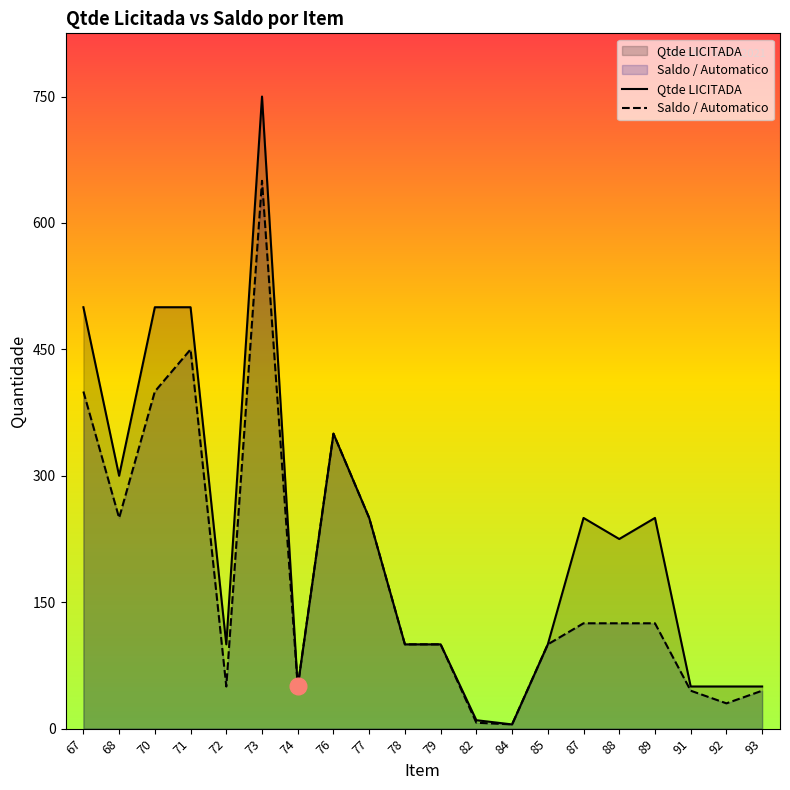

Does the chart display data point markers on the line(s)?

No